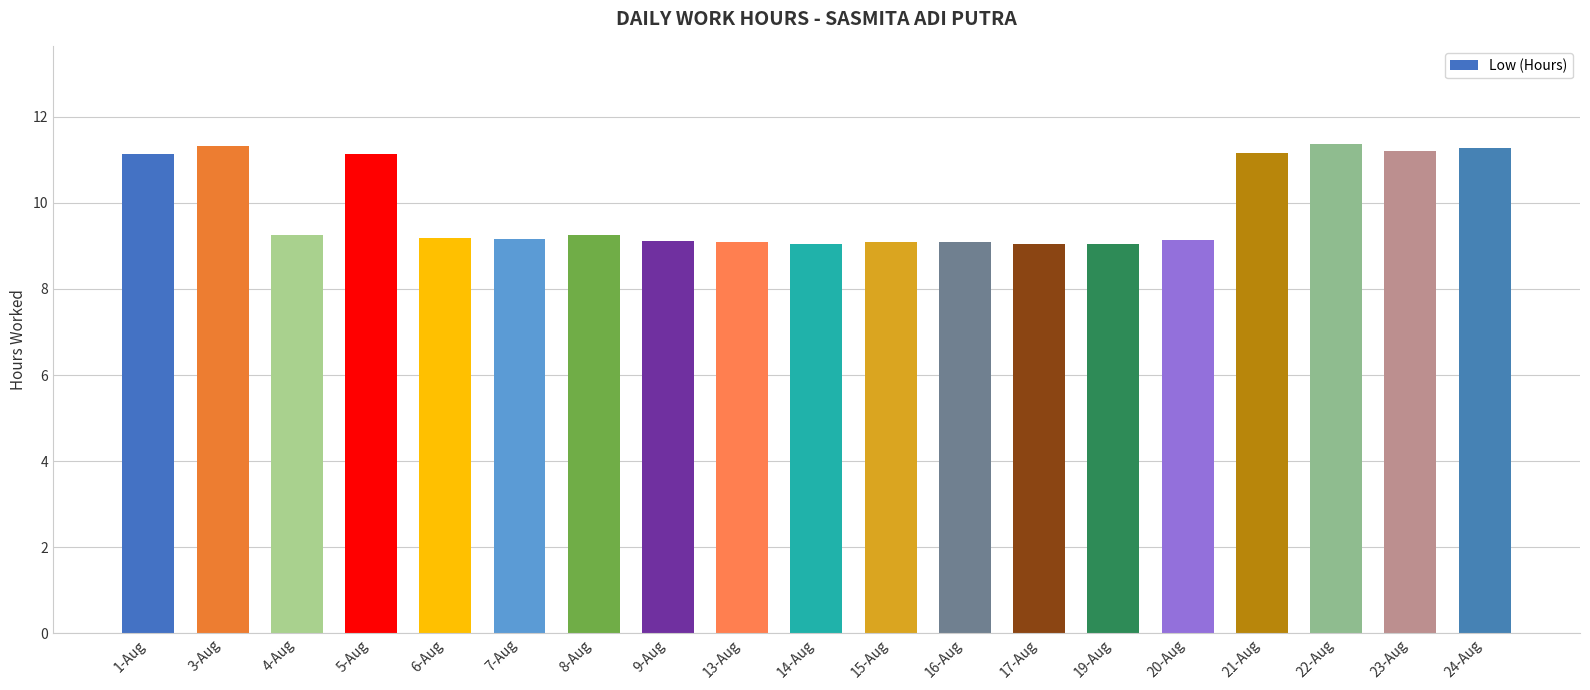

True or false: the data shows 9.2 at 6-Aug.

True